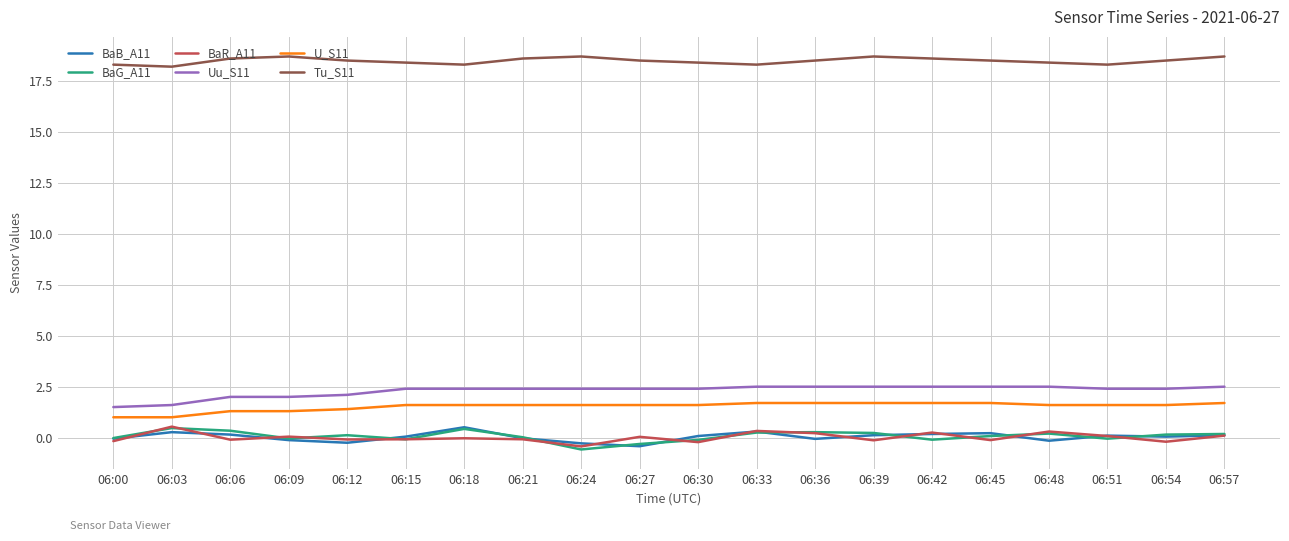

What is the lowest value of the U_S11 series?

1.0